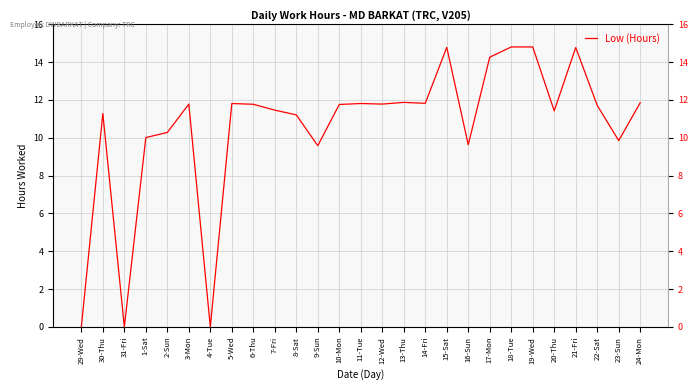

How many categories are shown in the chart?

27